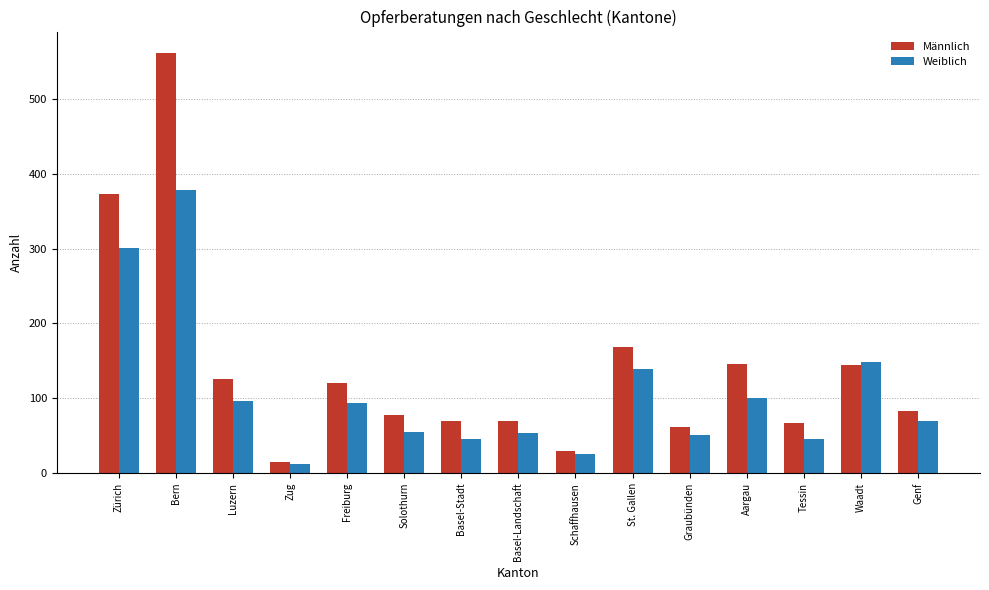

At which label does Männlich reach its minimum?

Zug